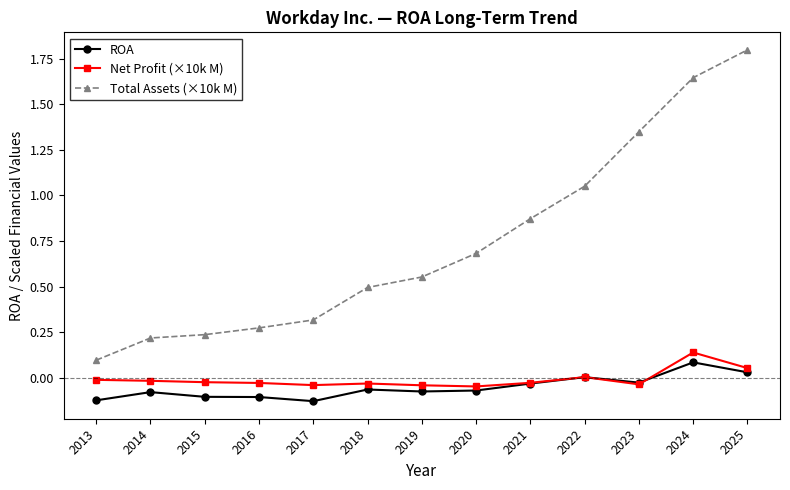

At which label does ROA reach its peak?

2024